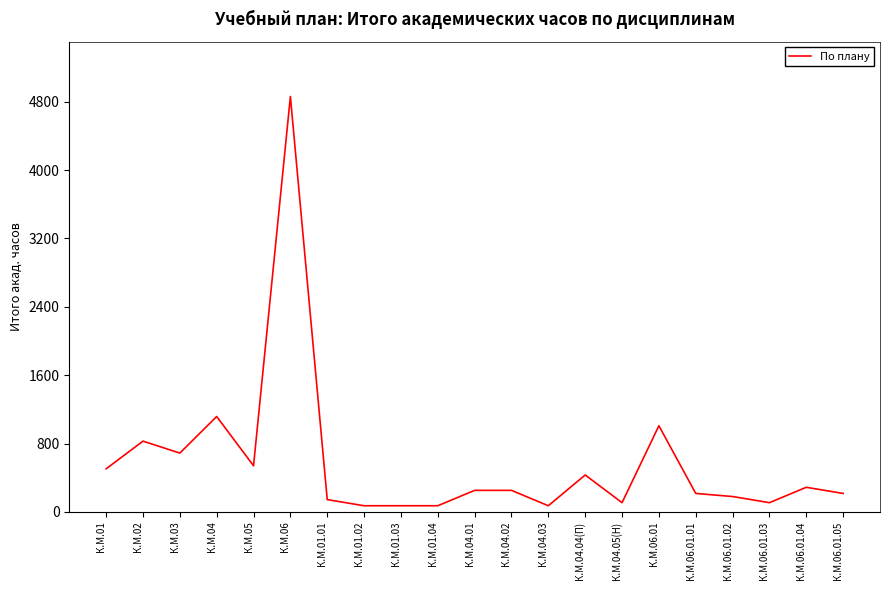

What is the change in value from К.М.06 to К.М.06.01.01?

-4644